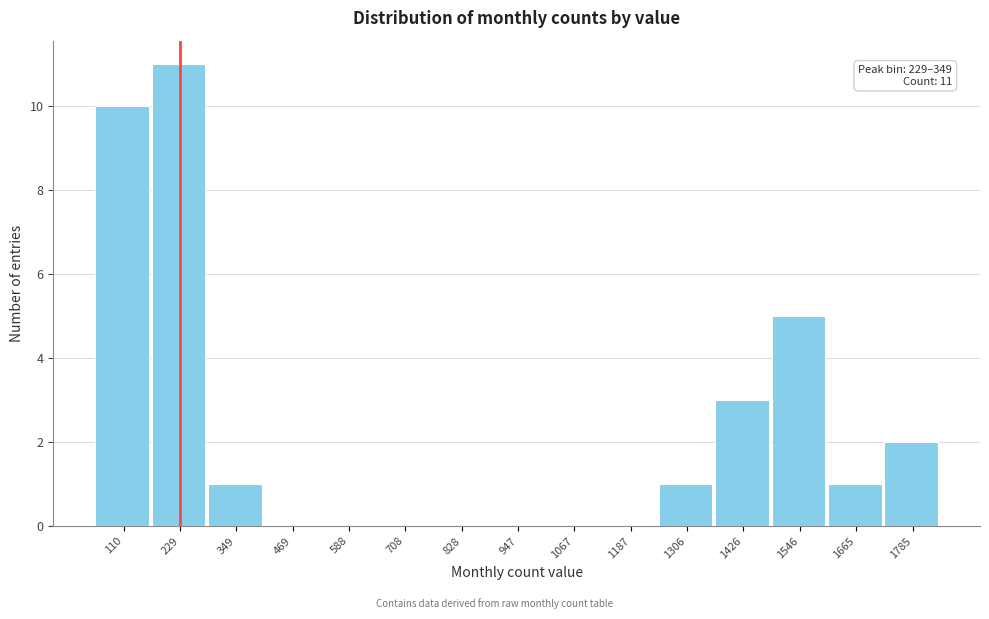

Reading left to right, list all the values displayed in this chart.

110=10	229=11	349=1	469=0	588=0	708=0	828=0	947=0	1067=0	1187=0	1306=1	1426=3	1546=5	1665=1	1785=2